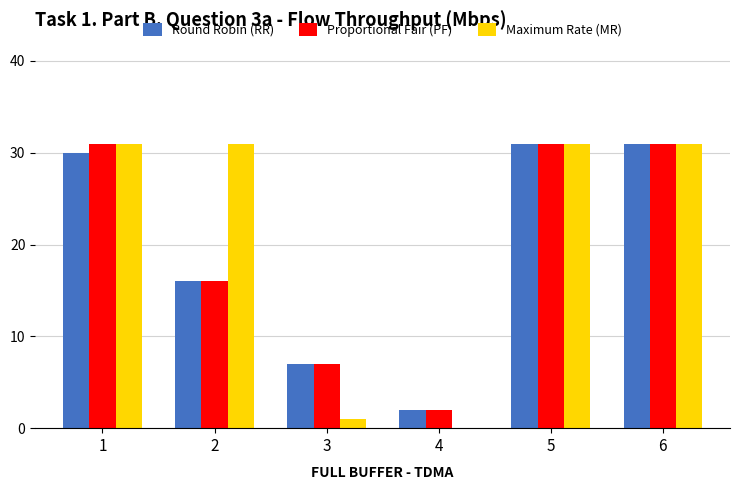

What is the total value across all series at 6?

93